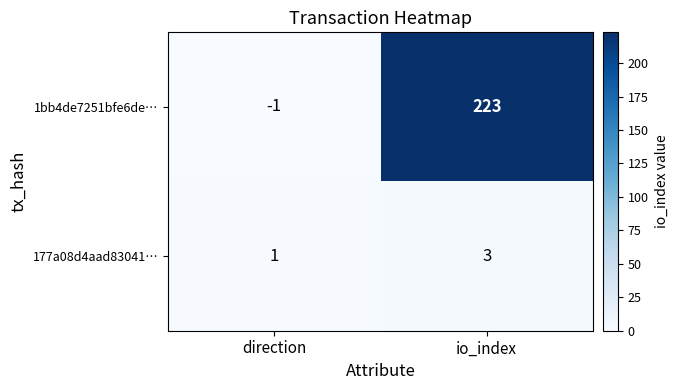

Which category has the highest value in the 1bb4de7251bfe6de… series?

io_index